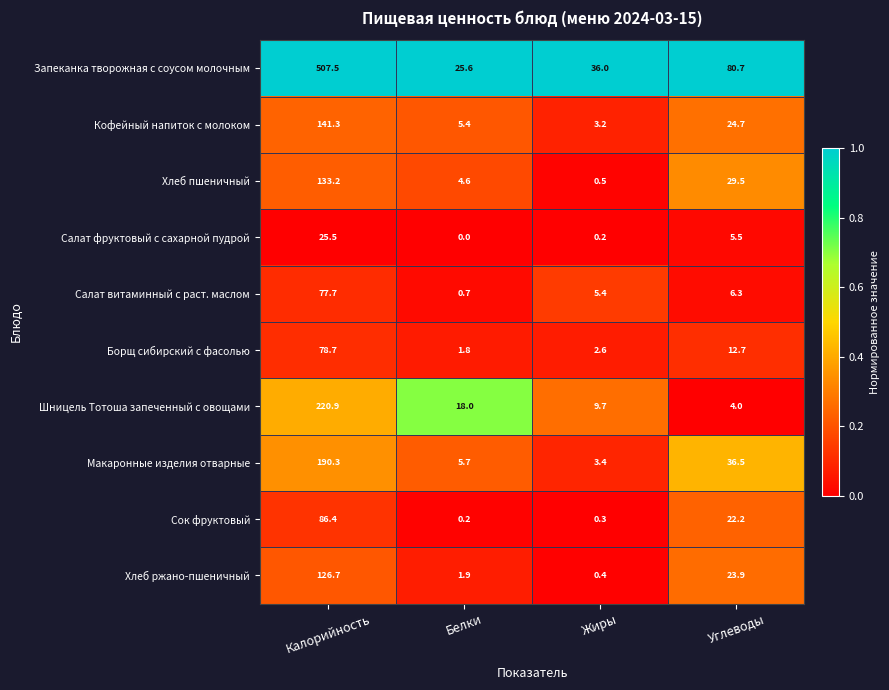

What is the highest value of the Кофейный напиток с молоком series?

141.3